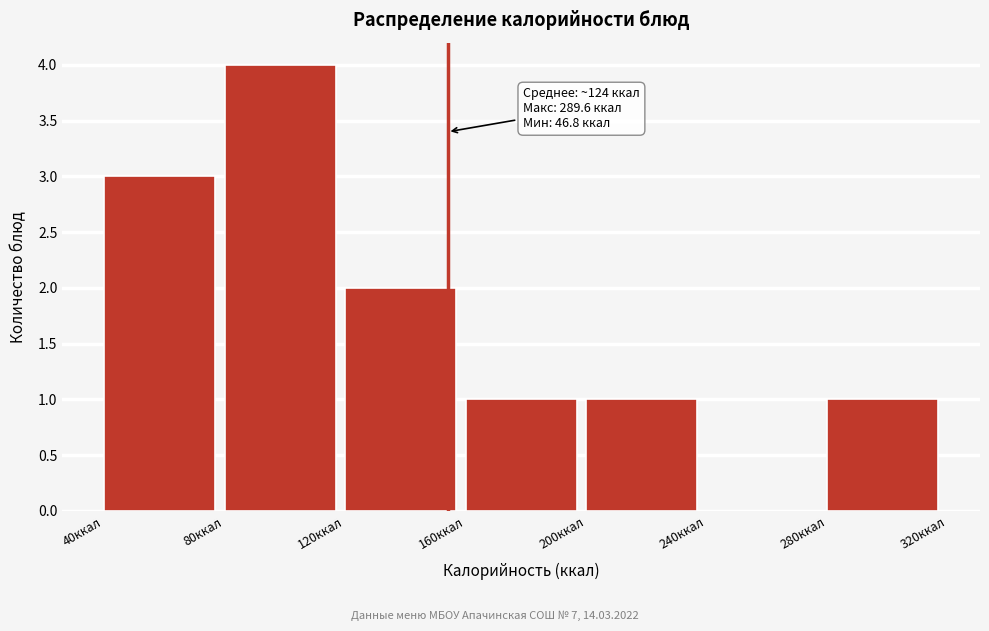

Over which range of the x-axis is the bar tallest?

80 to 120